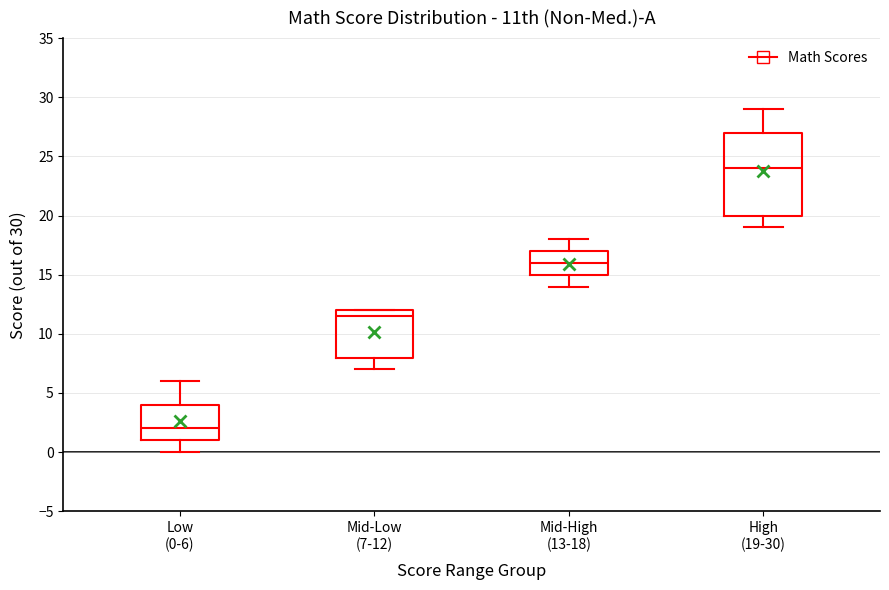

Reading left to right, read every box against the y-axis: the position of its median line, the range the box covers, and the ends of its whiskers. The values are not printed on the chart, so give them approximately, as read against the axis.

Low (0-6): median 2.0, box 1.0 to 4.0, whiskers 0.0 to 6.0
Mid-Low (7-12): median 11.5, box 8.0 to 12.0, whiskers 7.0 to 12.0
Mid-High (13-18): median 16.0, box 15.0 to 17.0, whiskers 14.0 to 18.0
High (19-30): median 24.0, box 20.0 to 27.0, whiskers 19.0 to 29.0